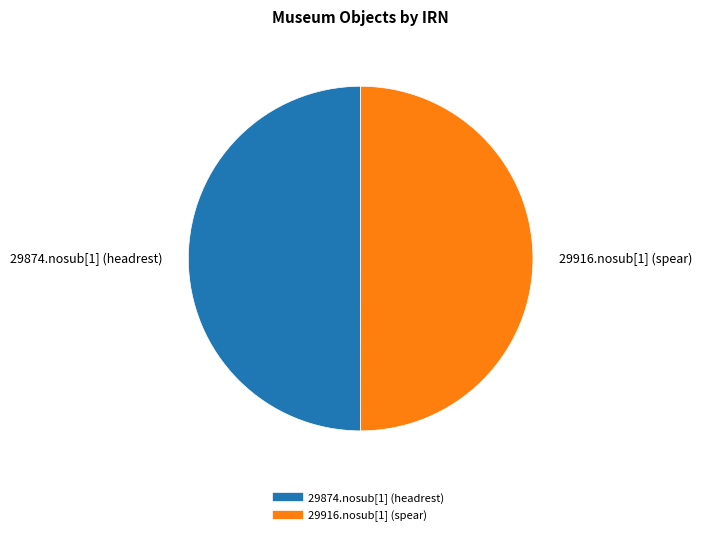

Is the sum of 29916.nosub[1] (spear) and 29874.nosub[1] (headrest) greater than half?

Yes